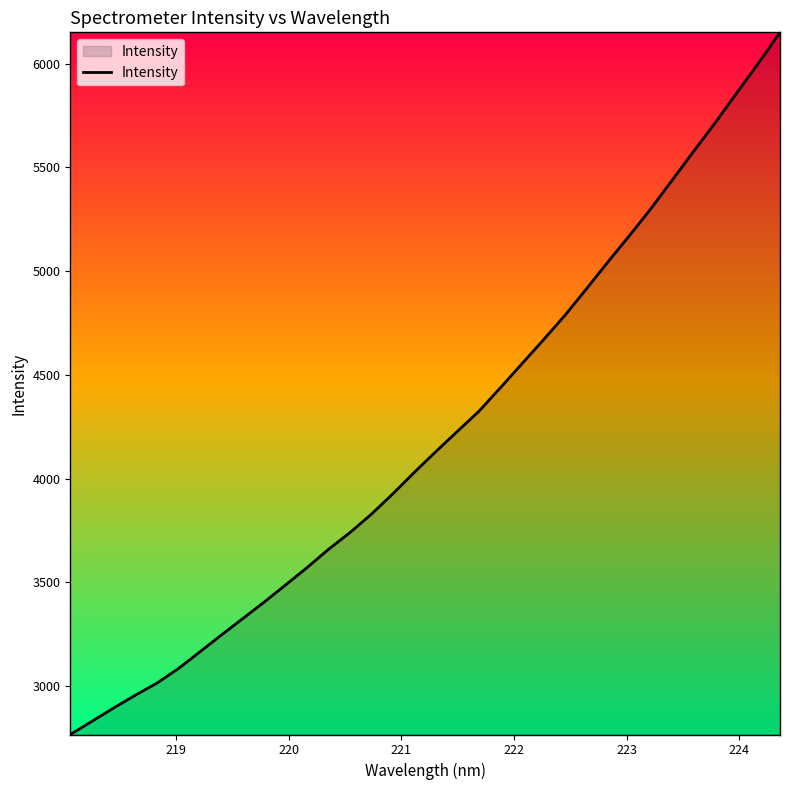

What is the maximum value shown in the chart?

6150.6